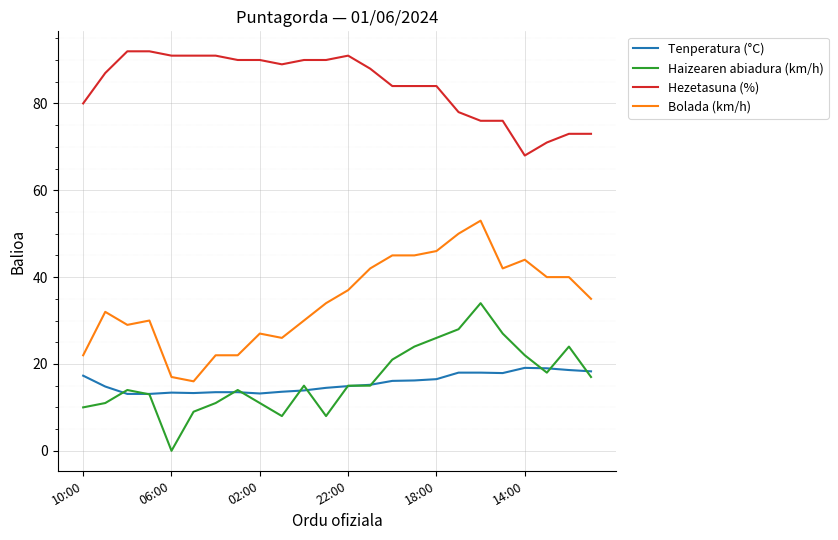

What is the maximum value for Tenperatura (°C)?

19.1